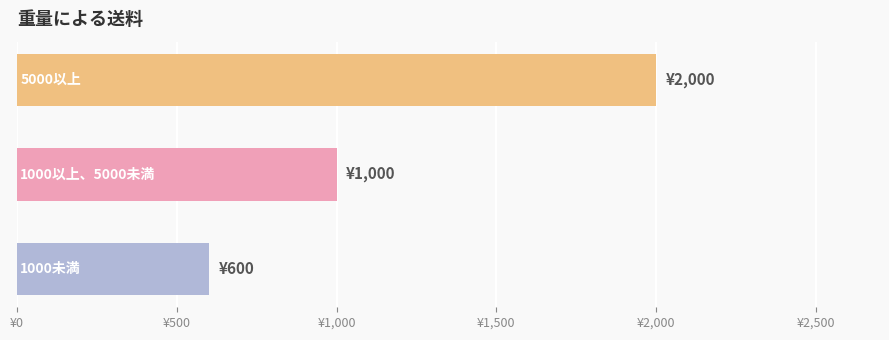

How many data points does each series have?

3